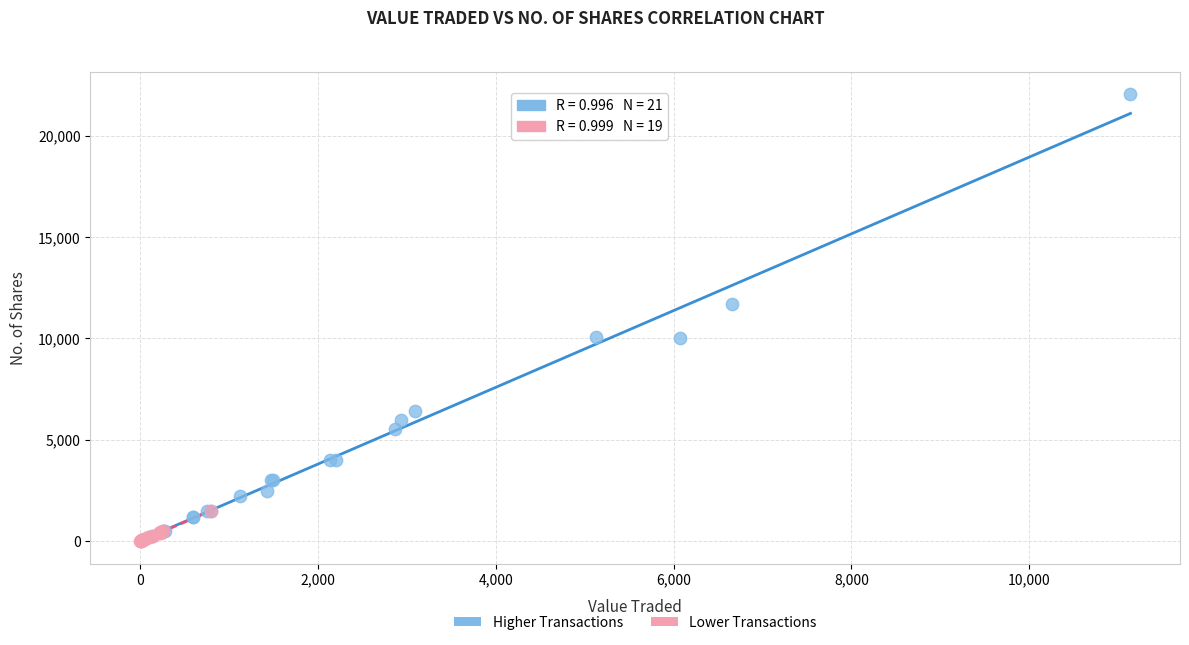

Which series contains the highest Y value?

Higher Transactions